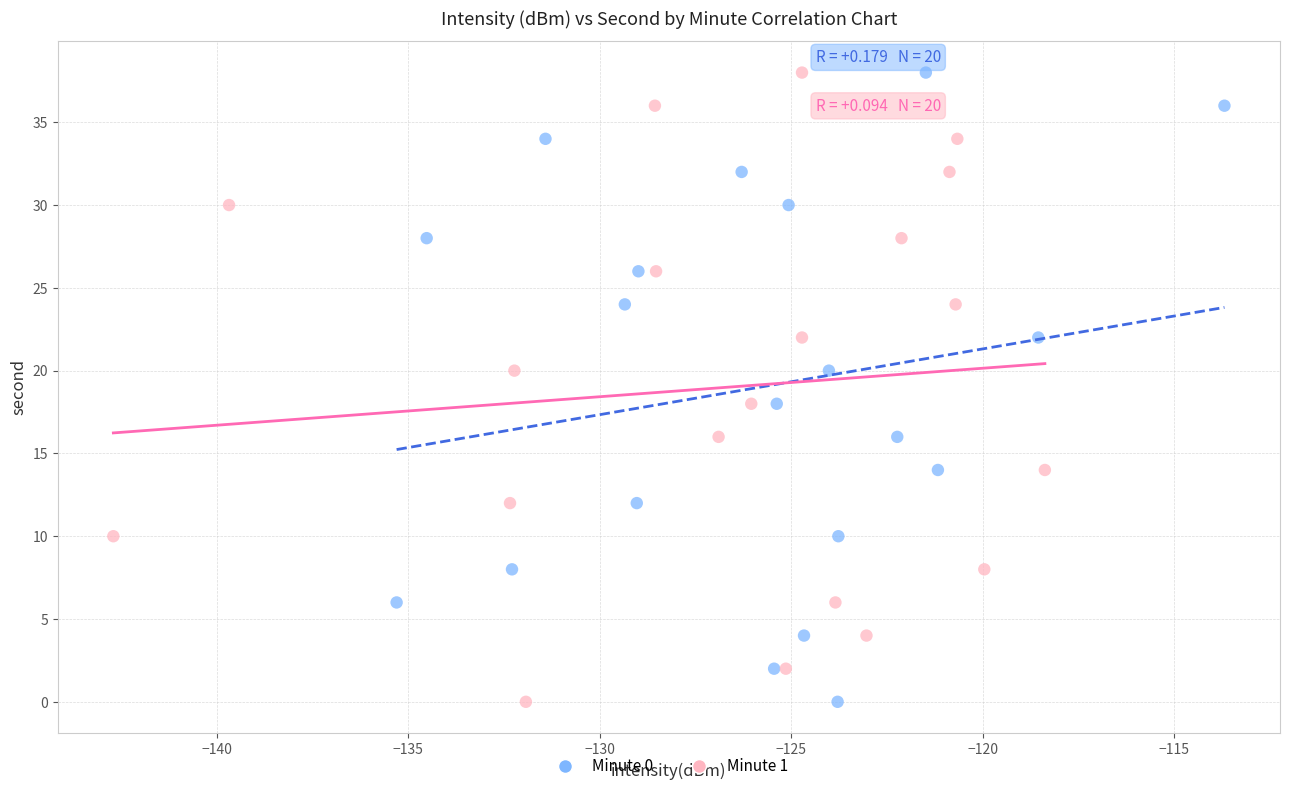

What are all the series names shown in the legend?

Minute 0, Minute 1